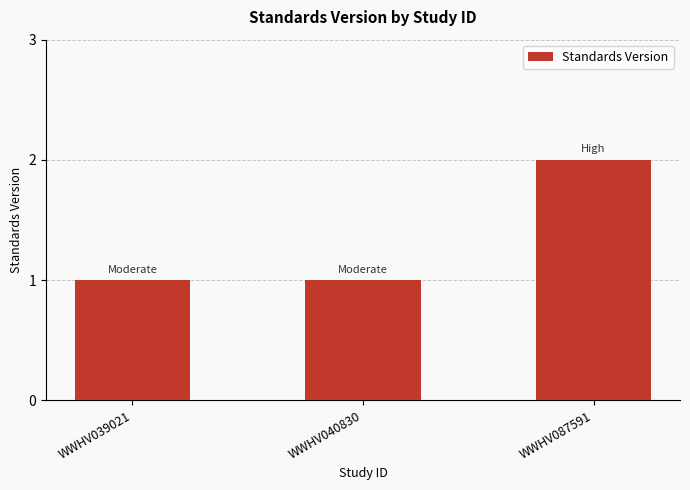

What is the value of the 2nd bar from the left?

1